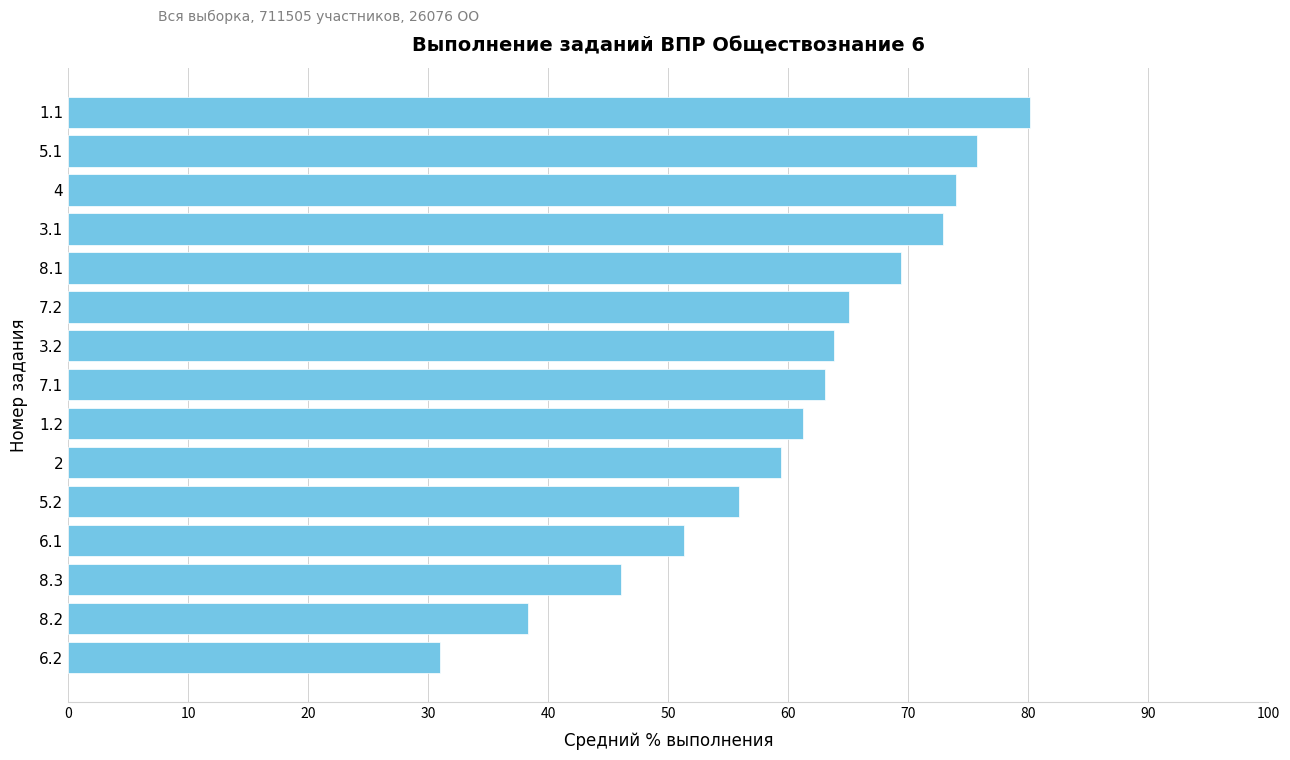

Is it true that the value at 3.2 is 63.8?

True